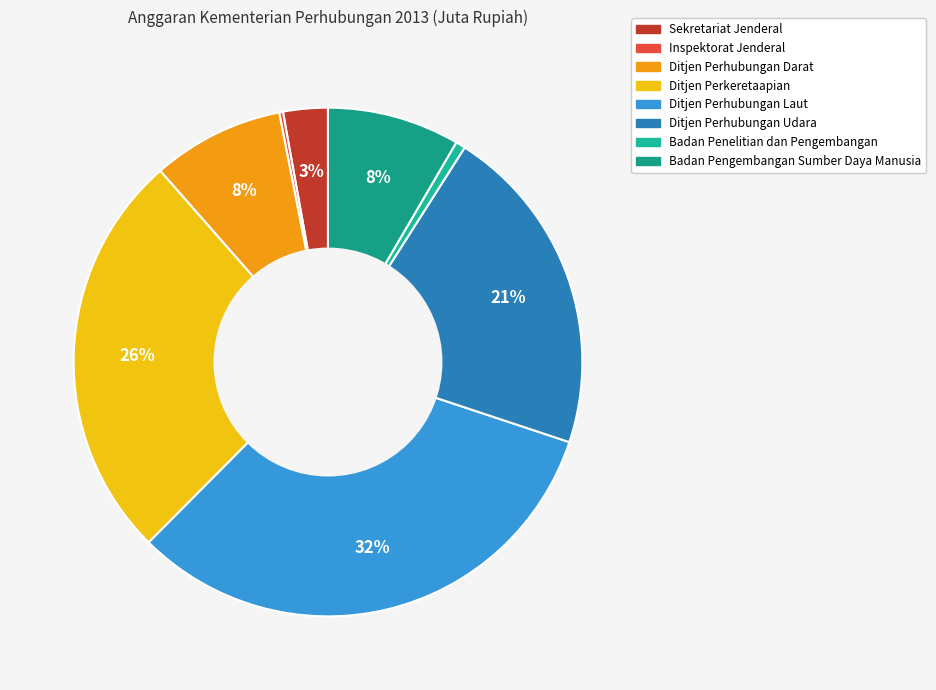

The Badan Penelitian dan Pengembangan slice represents 1% of the pie. True or false?

True